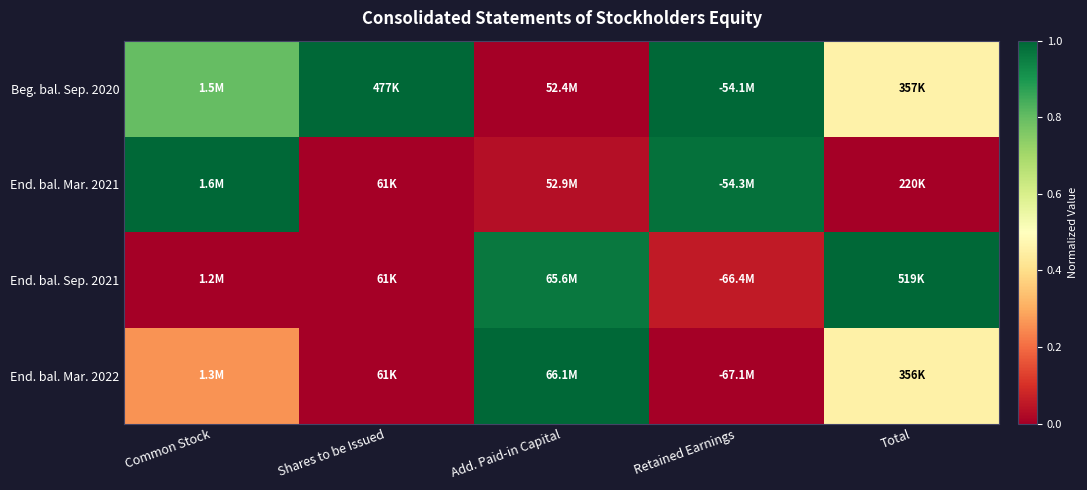

Rank the series at Add. Paid-in Capital from lowest to highest value.

Beg. bal. Sep. 2020, End. bal. Mar. 2021, End. bal. Sep. 2021, End. bal. Mar. 2022